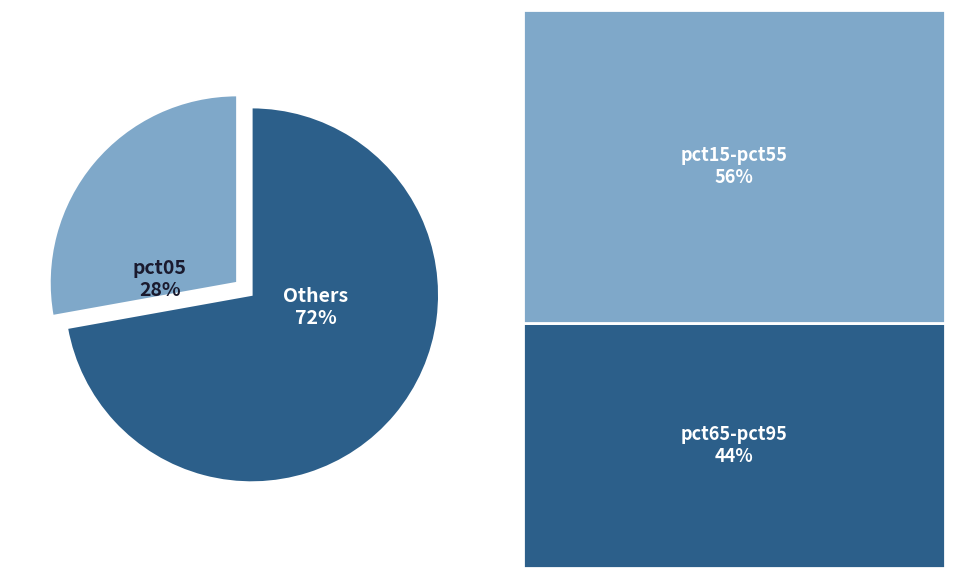

To the nearest percent, what is the difference between the Others and pct05 slice percentages?

44%